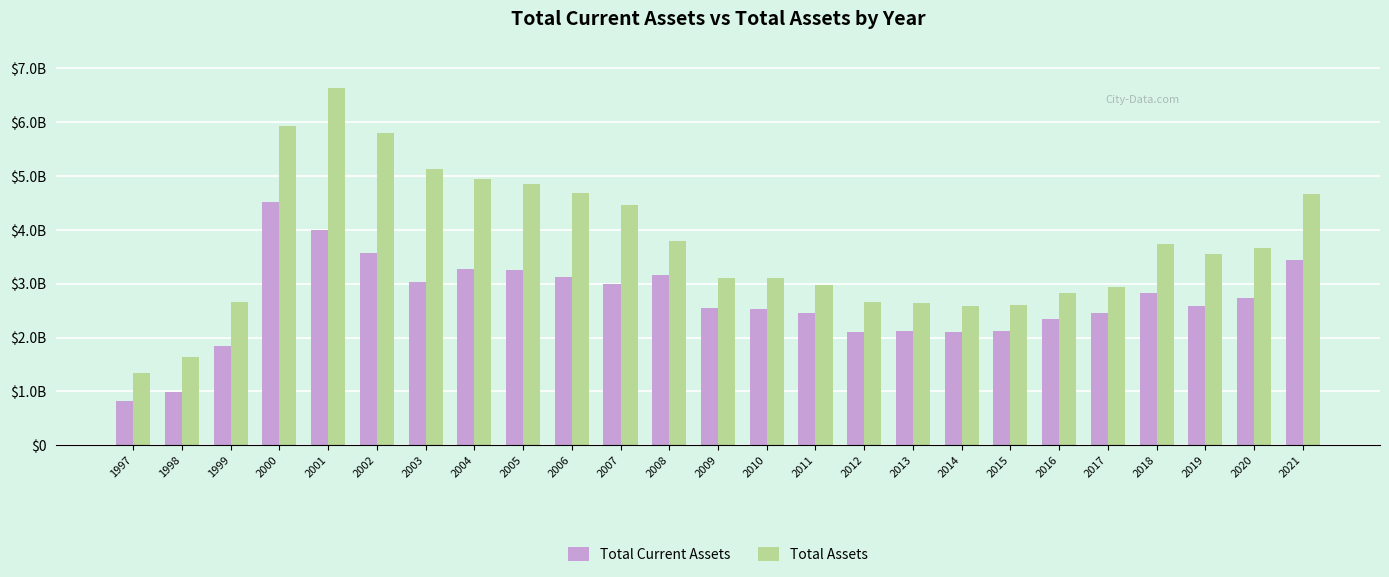

What is the greatest value displayed?

6632900000